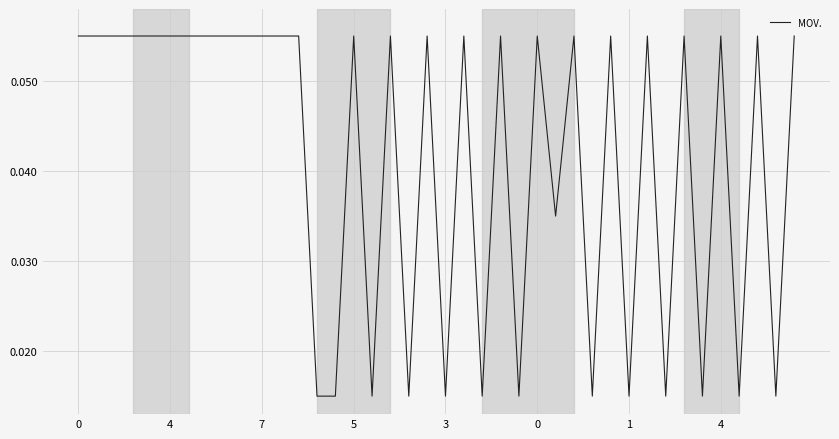

Does the chart have visible grid lines?

Yes